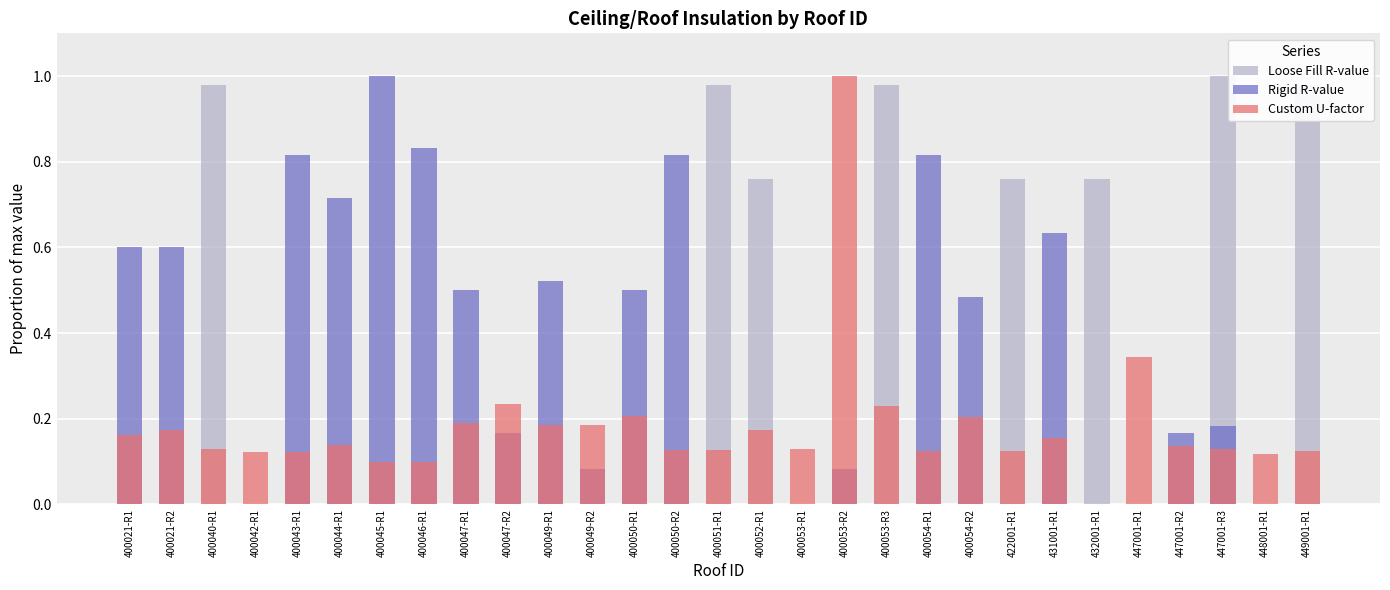

Is the value of Loose Fill R-value at 400053-R3 greater than the value of Custom U-factor at 447001-R1?

Yes